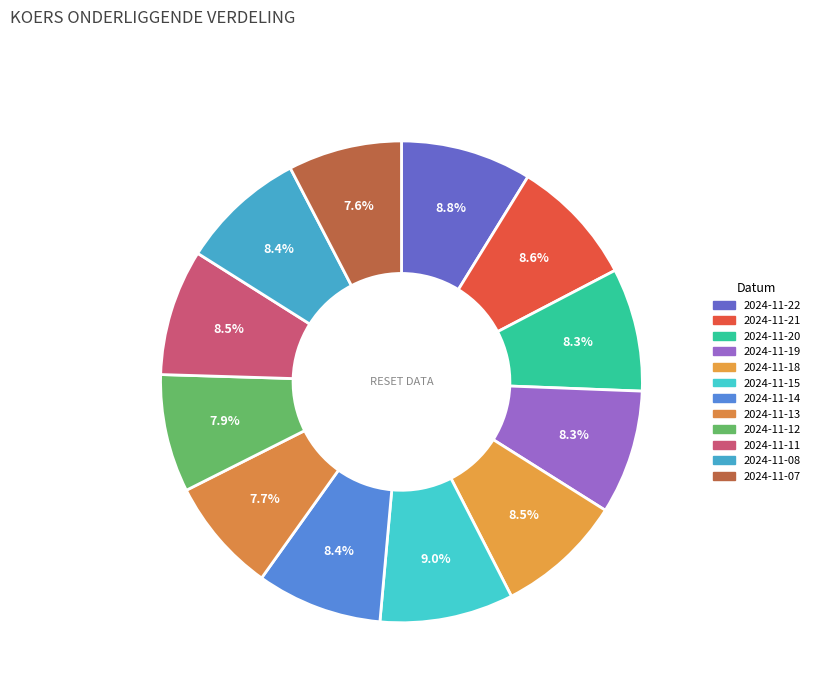

Is there any slice that represents more than half of the pie?

No